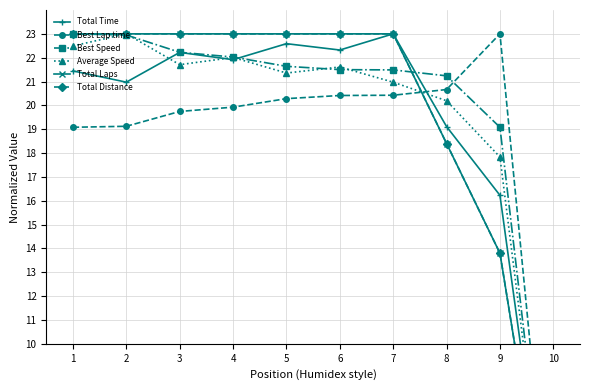

How many positive values does the Total Laps series have?

9